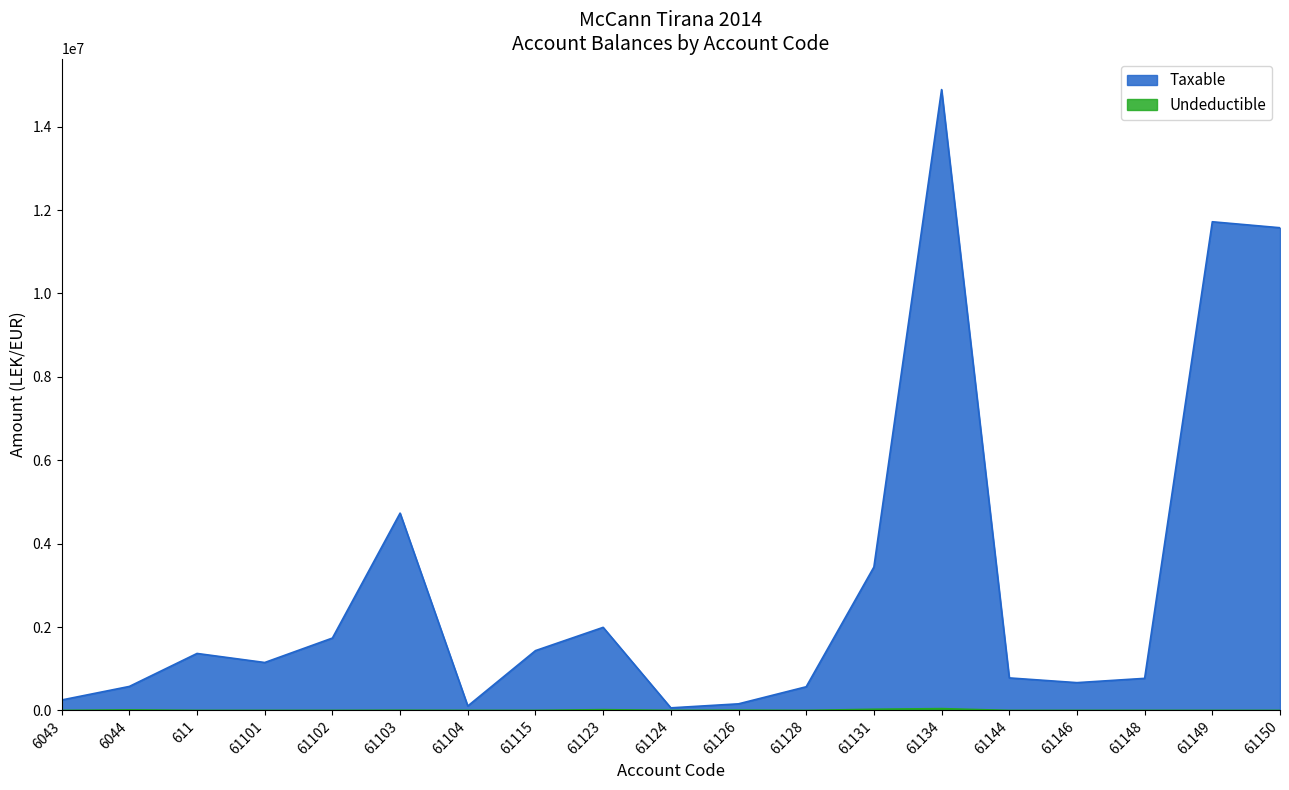

True or false: Taxable has more than 1 interior local peaks.

True